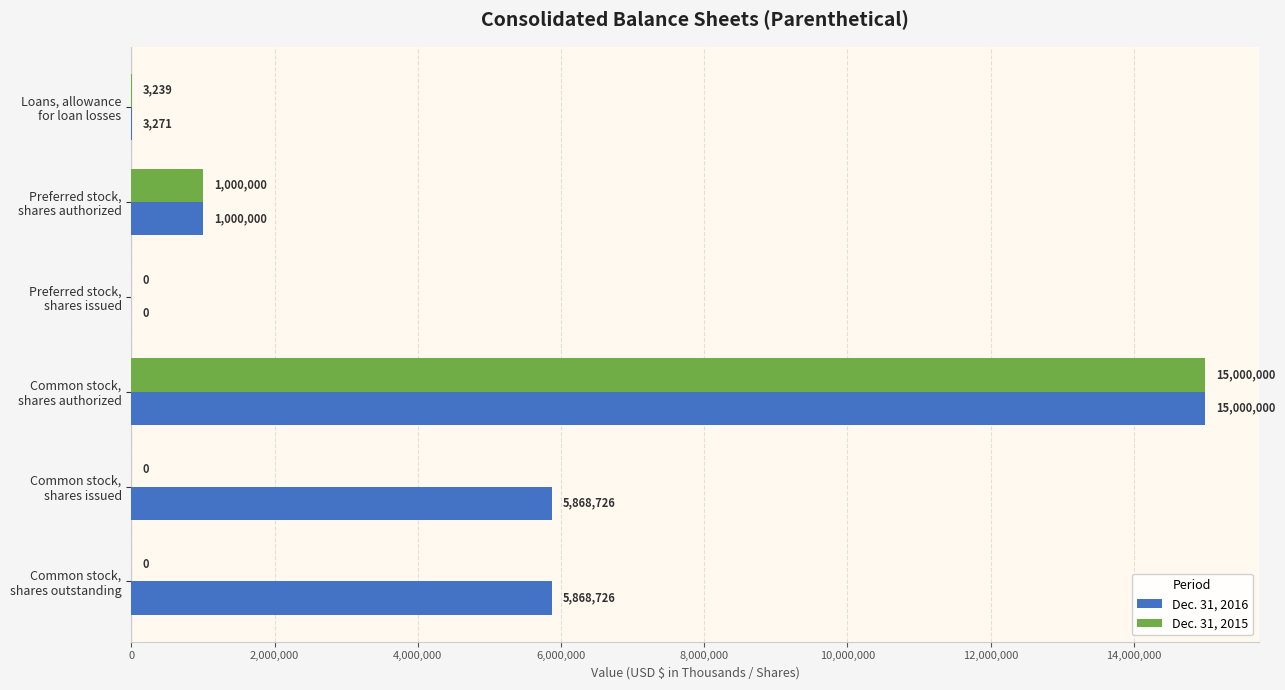

What are all the series names shown in the legend?

Dec. 31, 2016, Dec. 31, 2015